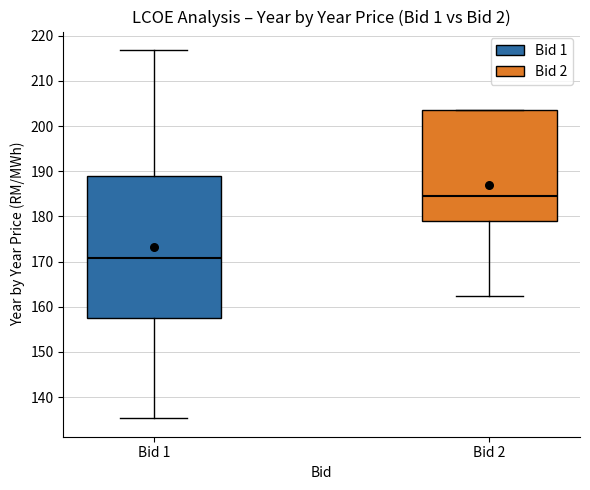

Reading left to right, read every box against the y-axis: the position of its median line, the range the box covers, and the ends of its whiskers. The values are not printed on the chart, so give them approximately, as read against the axis.

Bid 1: median 171, box 158 to 189, whiskers 135 to 217
Bid 2: median 185, box 179 to 204, whiskers 162 to 204